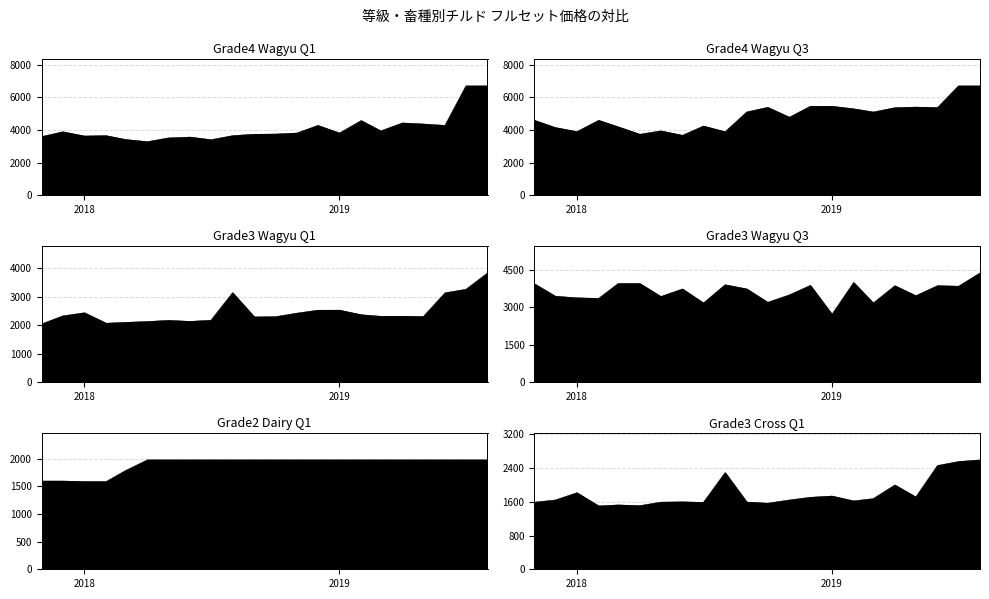

What value does the Grade3 Wagyu Q3 series have at 2019-03, to the nearest 50?

3150